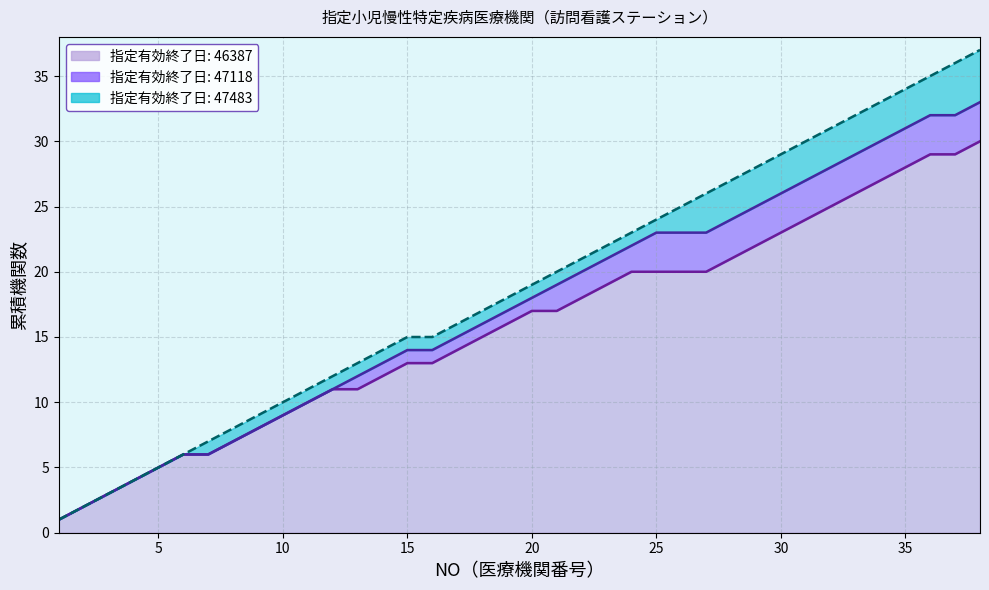

What is the difference between the 46387 (line) values at 23 and 34?

8